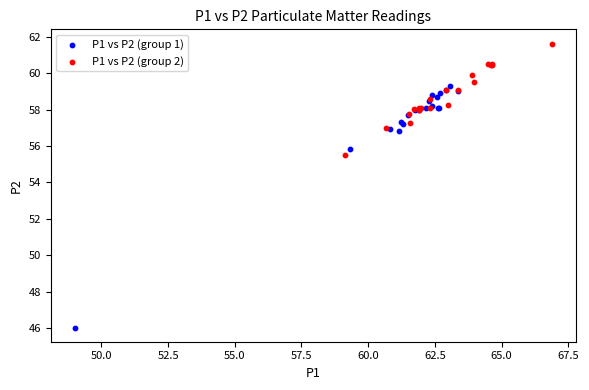

Which series reaches the maximum Y coordinate?

P1 vs P2 (group 2)